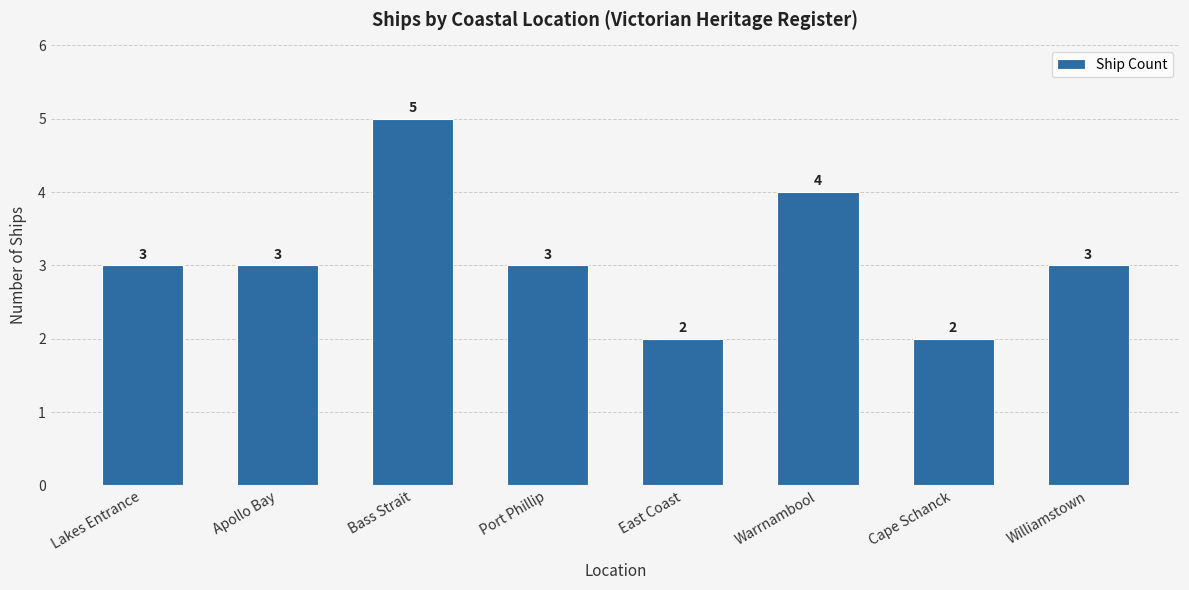

How many values are between 3 and 4?

5